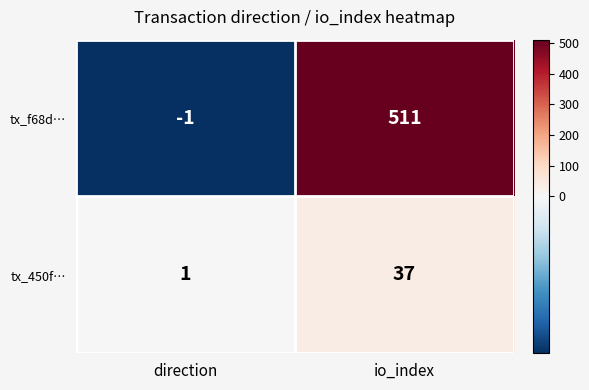

At which category is the sum across all series the highest?

io_index